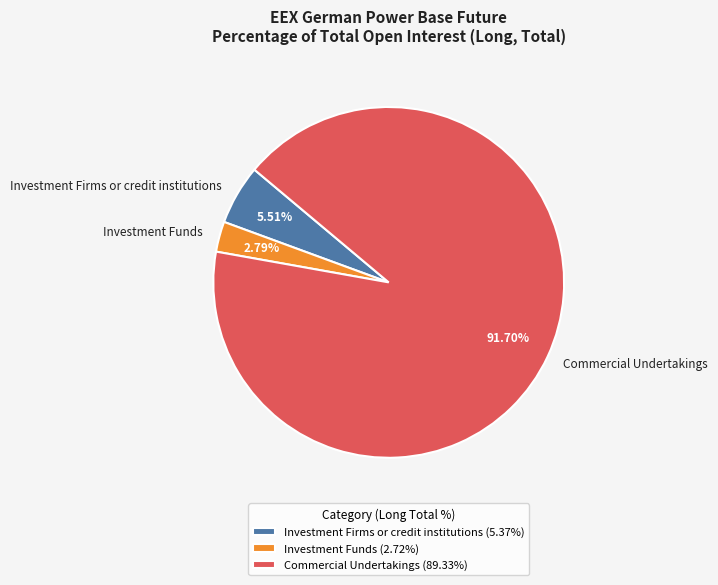

True or false: Investment Funds accounts for 8% of the total.

False